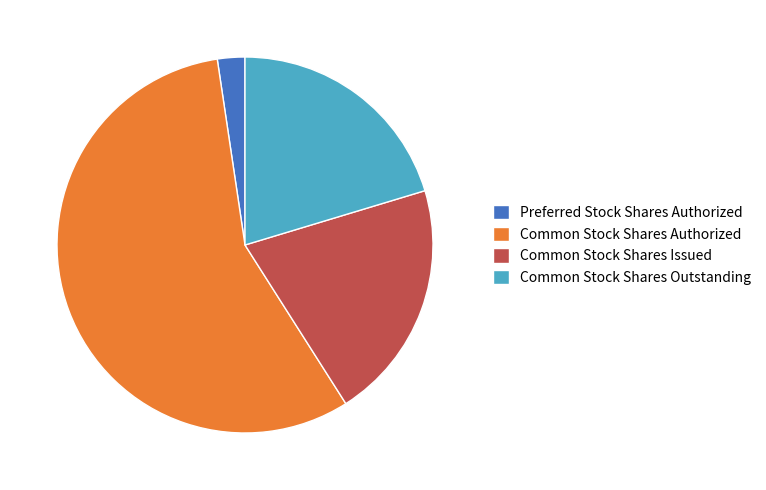

What is the ratio of the value at Common Stock Shares Outstanding to the value at Preferred Stock Shares Authorized?

8.6